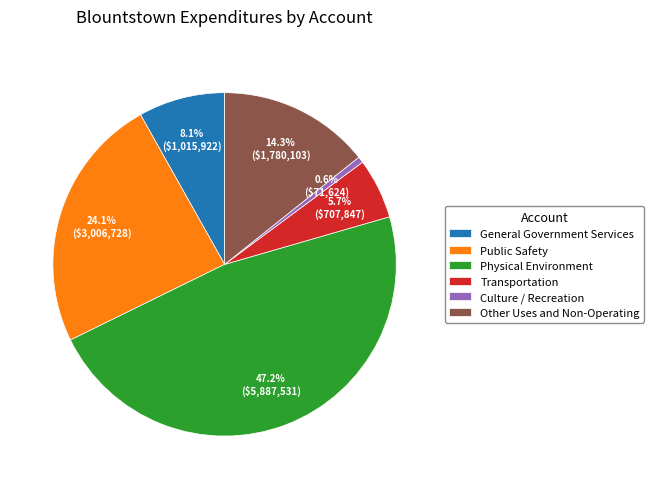

Do Transportation and Other Uses and Non-Operating together represent more than half of the pie?

No